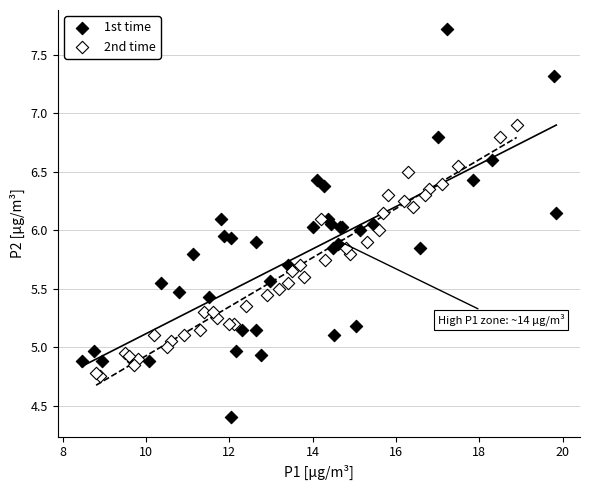

Which series has the widest spread of Y values?

1st time